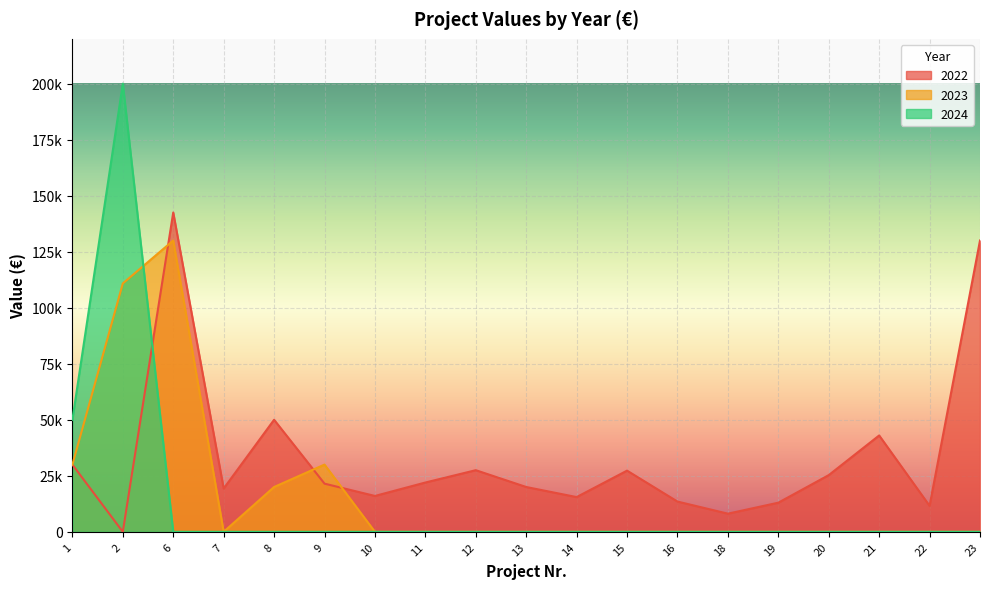

Which label corresponds to the smallest value in the chart?

2